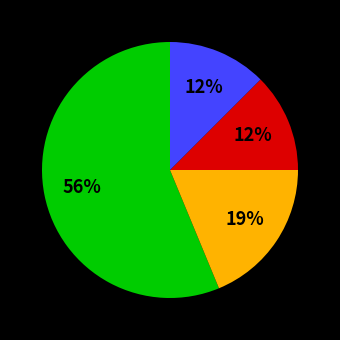

Is there any slice that represents more than half of the pie?

Yes